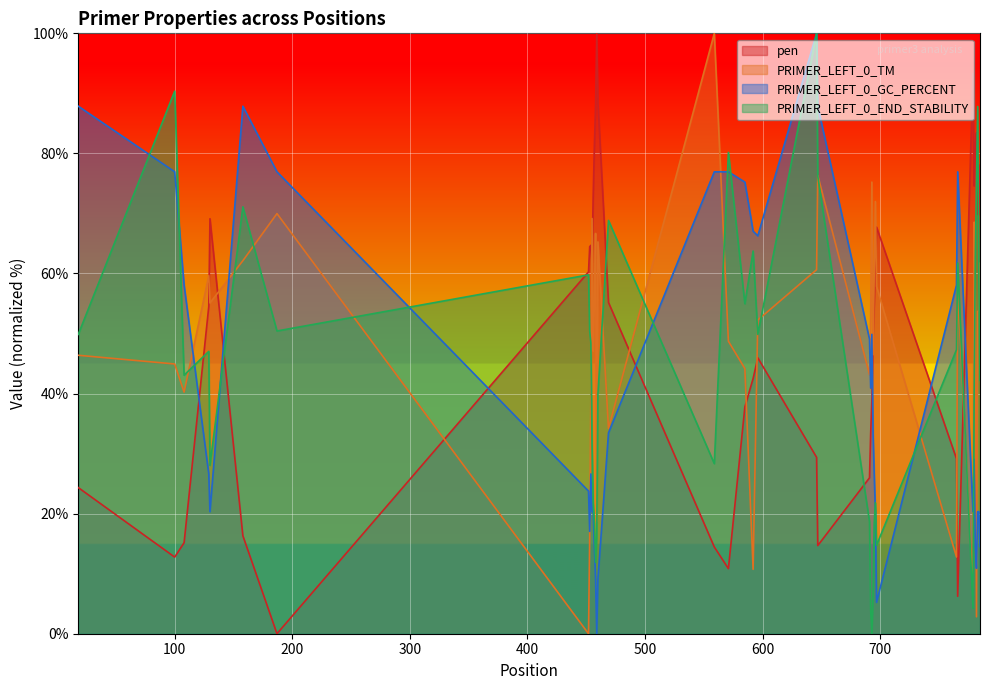

What is the highest value of the PRIMER_LEFT_0_END_STABILITY series?

100.0